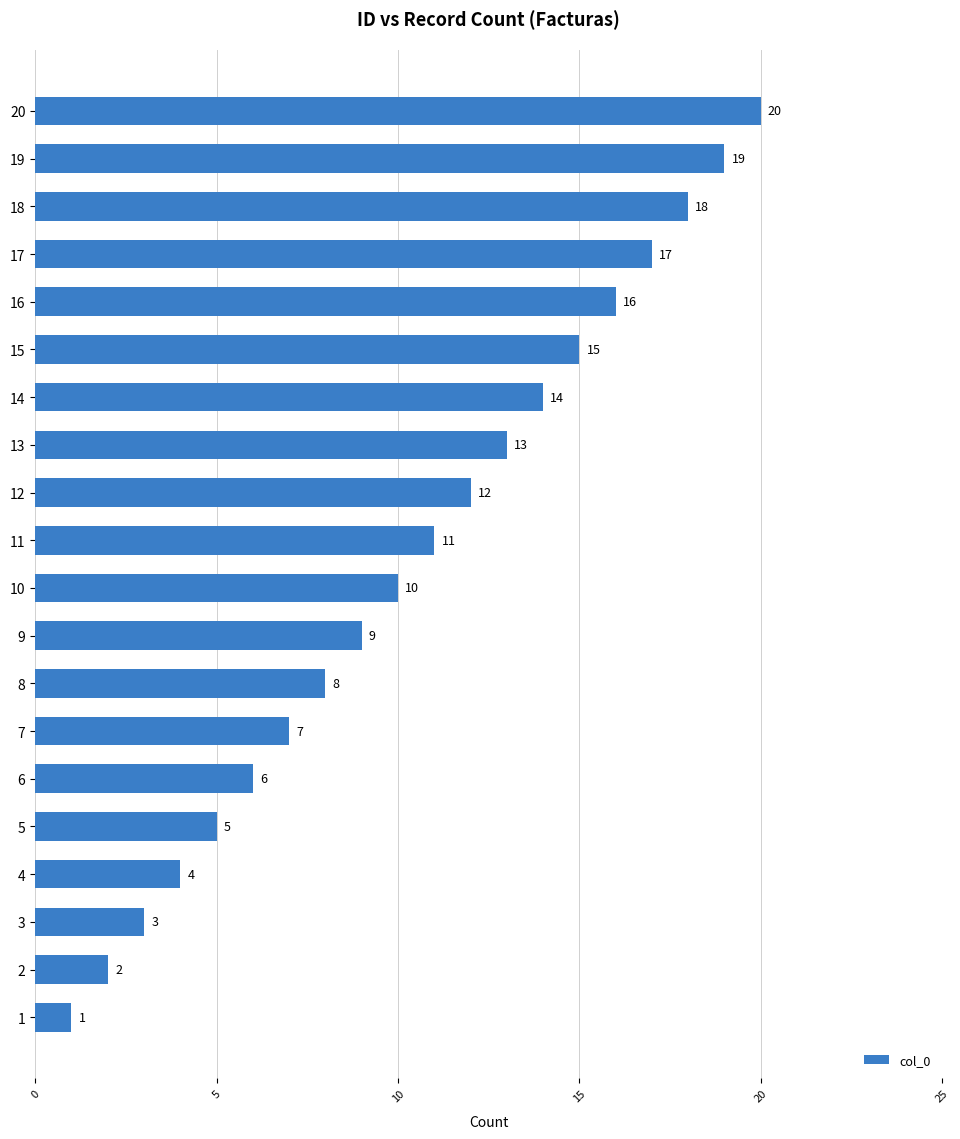

What is the greatest value displayed?

20